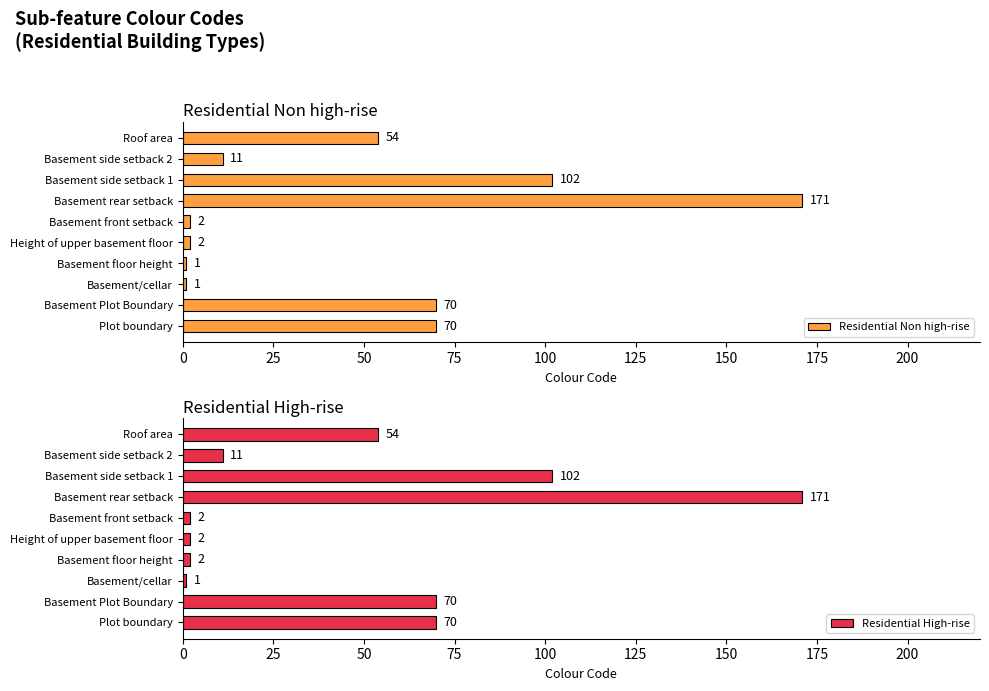

Which category has the highest value in the Residential Non high-rise series?

Basement rear setback